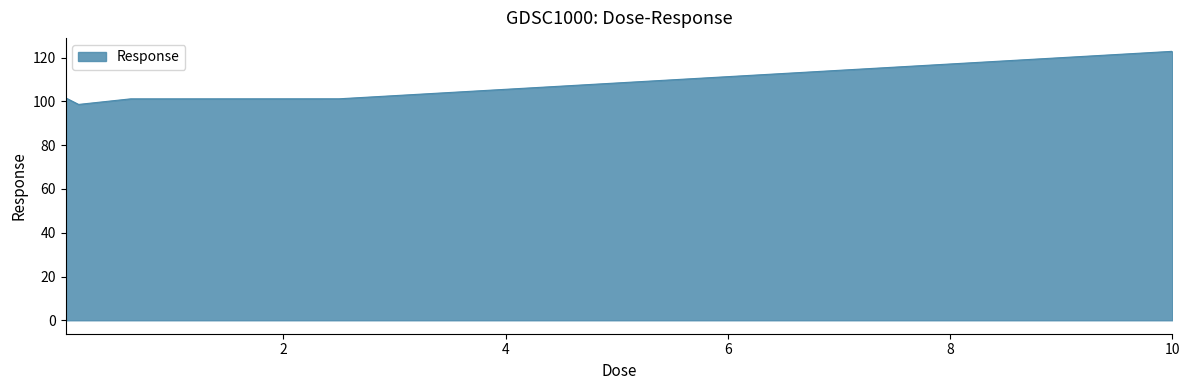

True or false: the data has more than 1 interior local peaks.

False